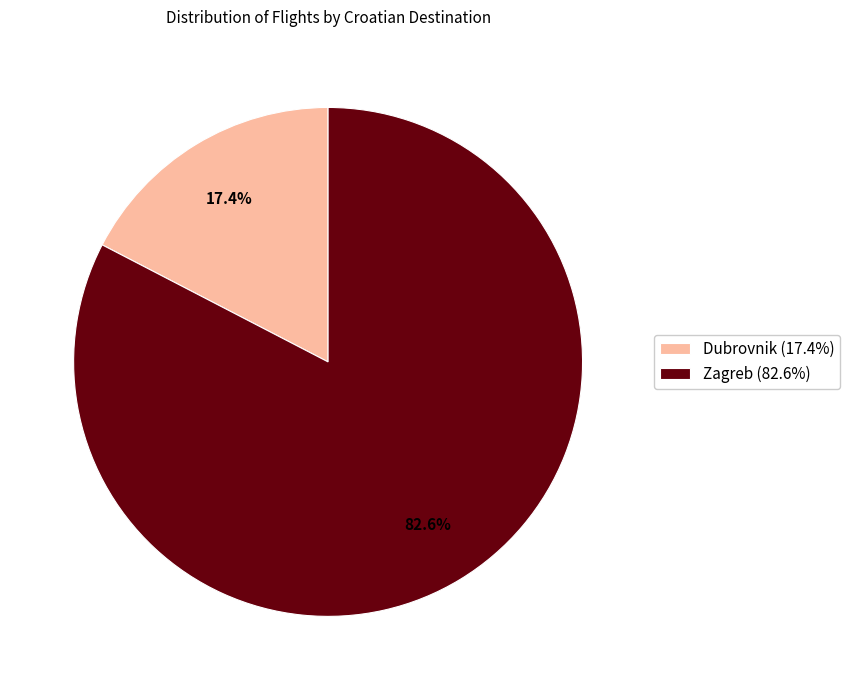

Rank the categories by value from highest to lowest.

Zagreb (82.6%), Dubrovnik (17.4%)